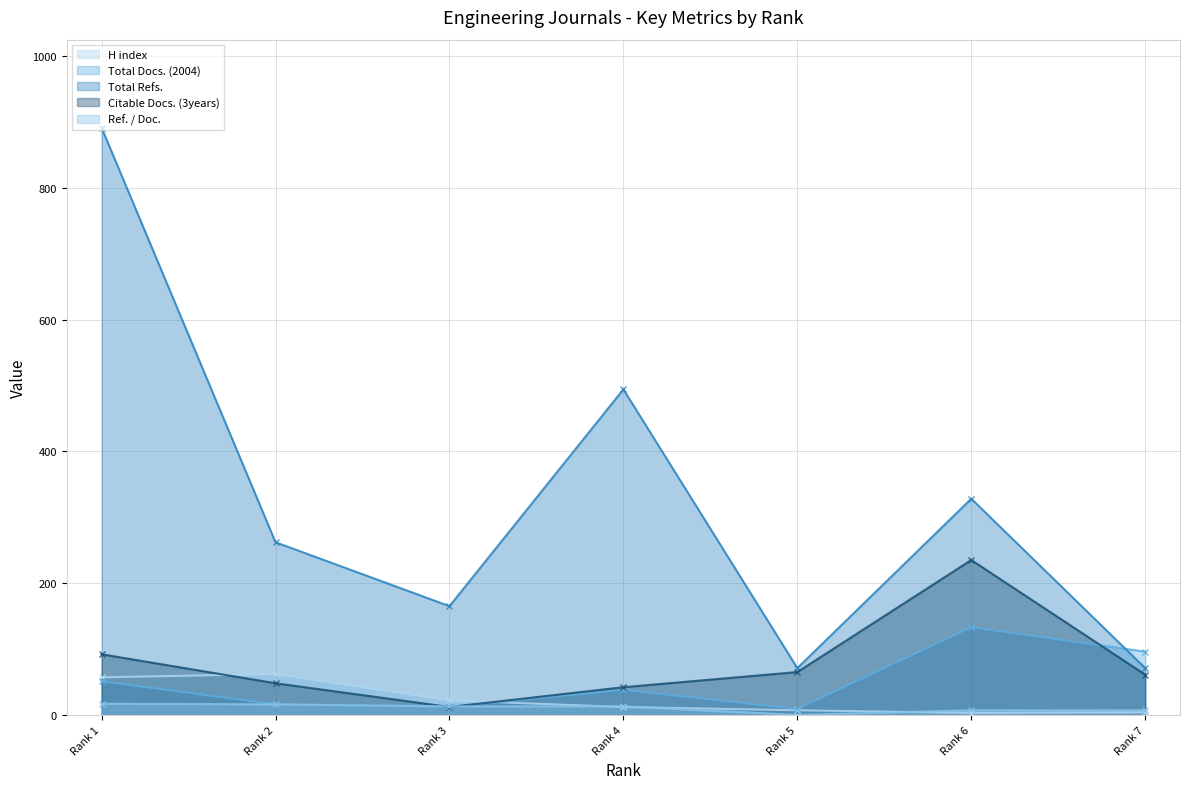

Which series has the largest total across all categories?

Total Refs.